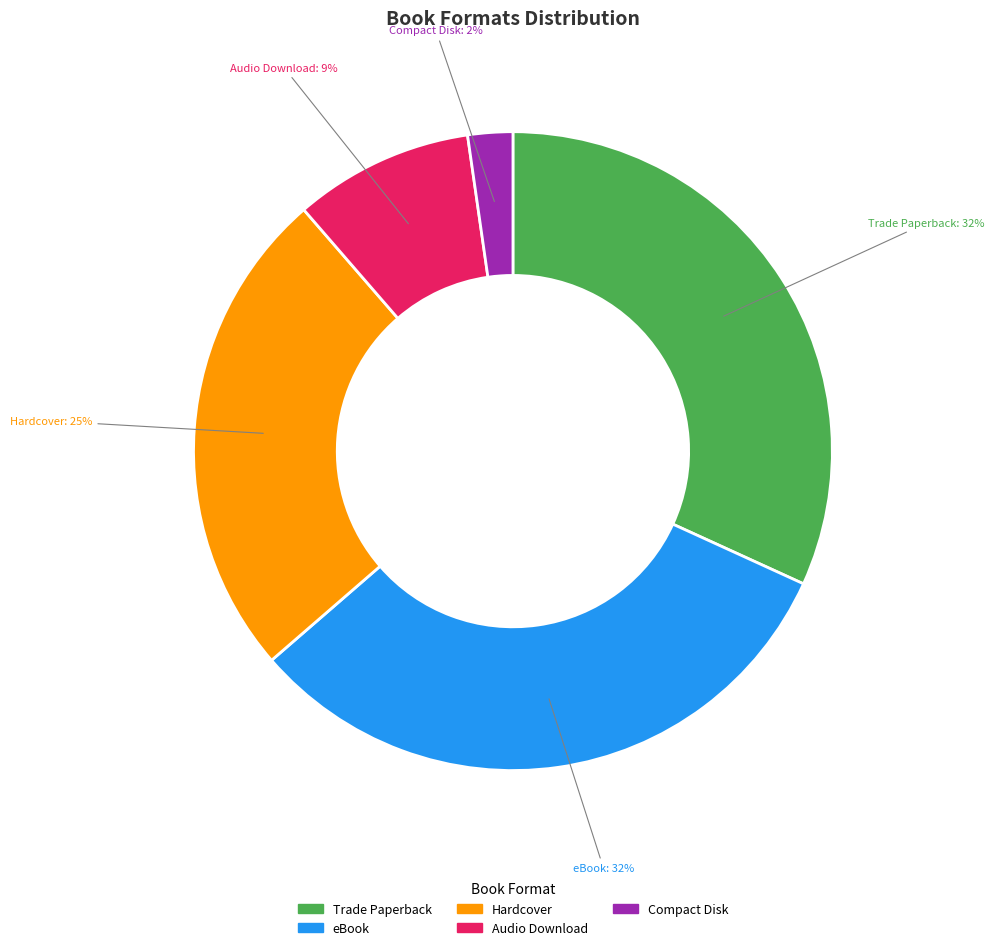

Is there a majority slice in this chart?

No